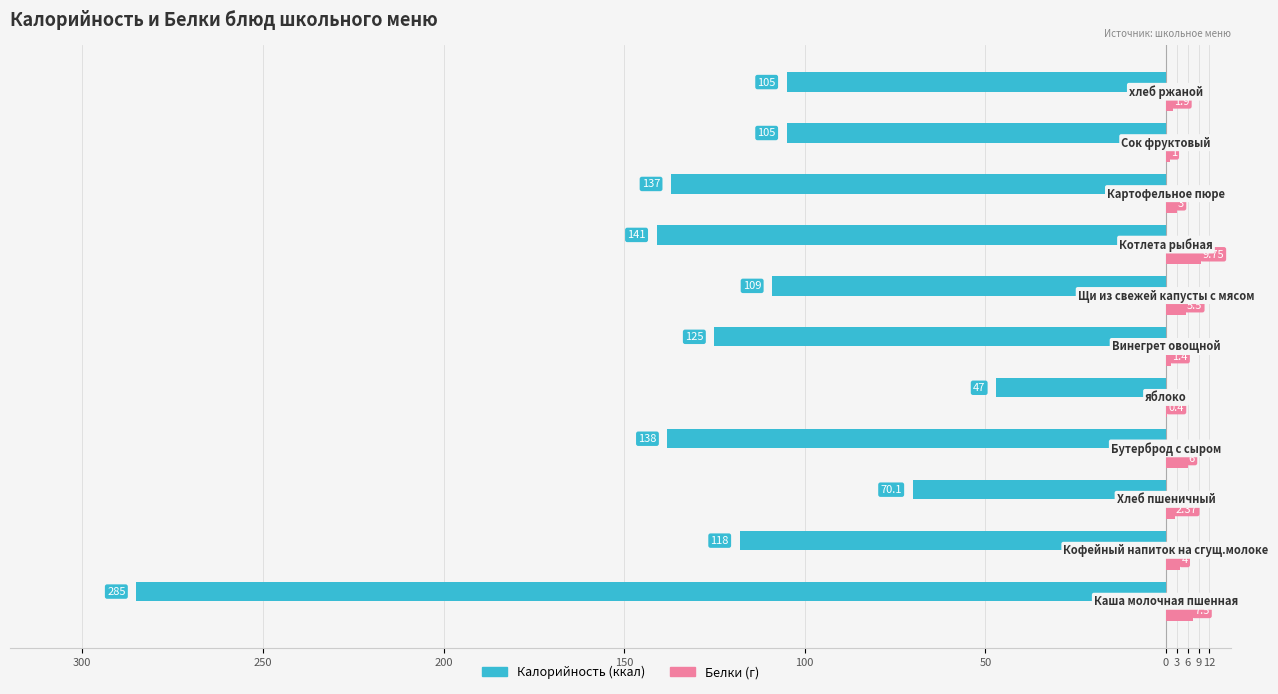

The value of Белки at 50 is 1.4. True or false?

True